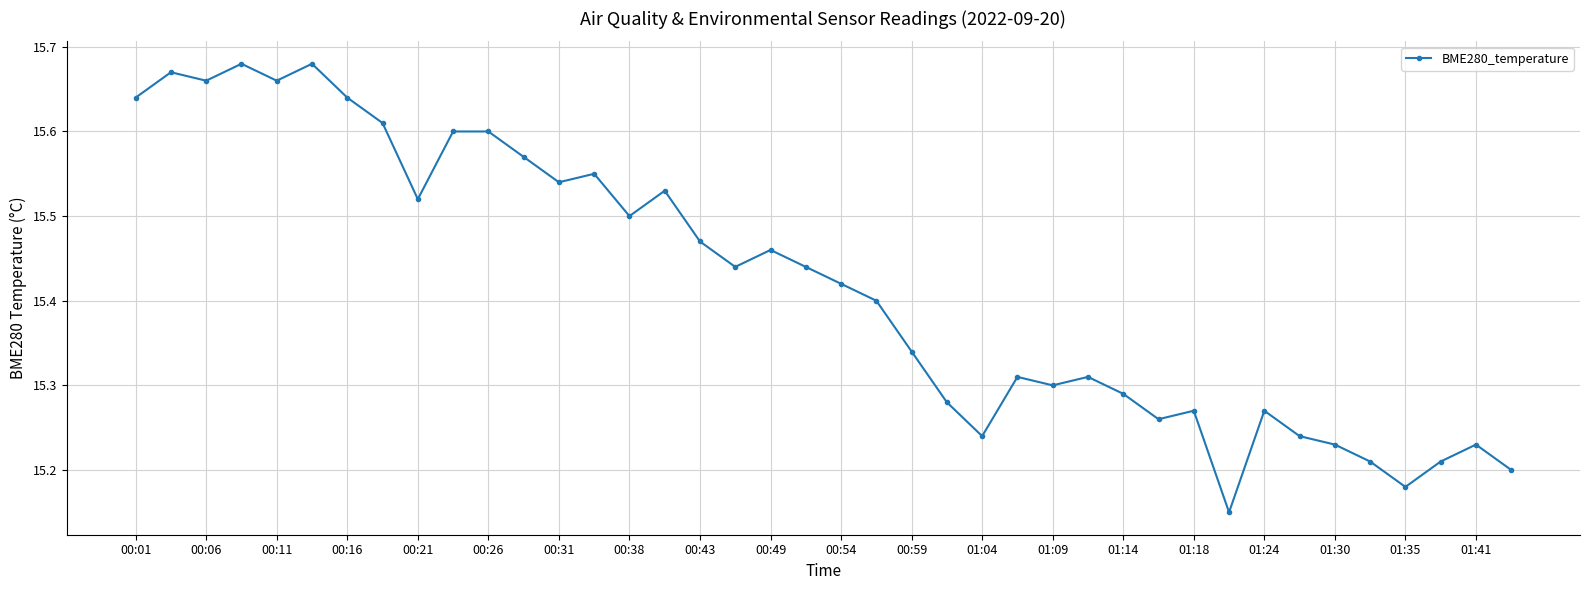

What is the difference between the second highest and minimum values?

0.5